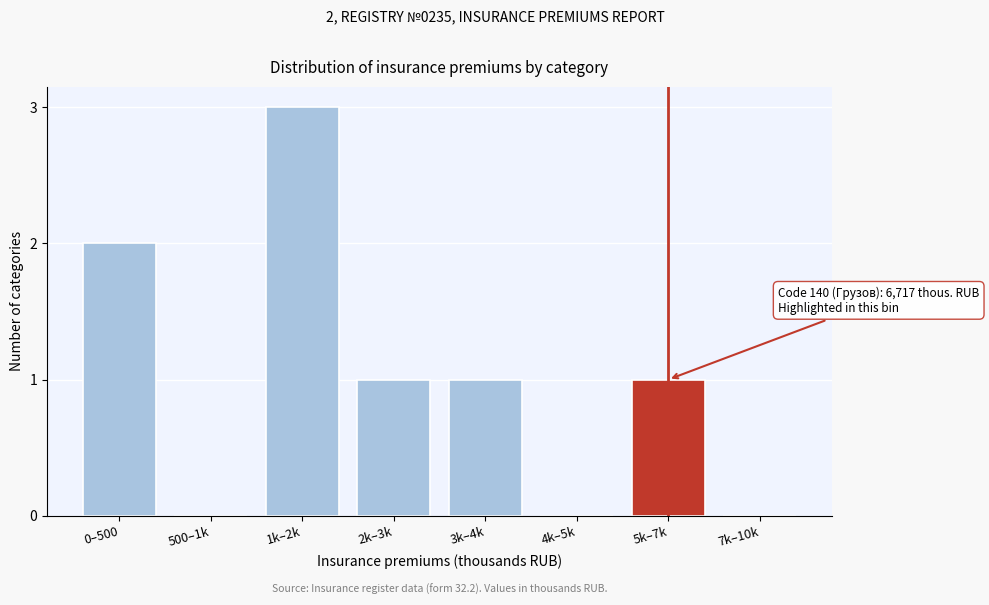

Reading left to right, transcribe all the data shown in this chart.

0–500=2	500–1k=0	1k–2k=3	2k–3k=1	3k–4k=1	4k–5k=0	5k–7k=1	7k–10k=0